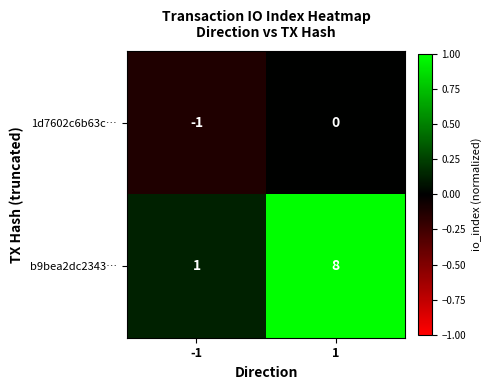

What is the difference between the highest and lowest values at -1?

2